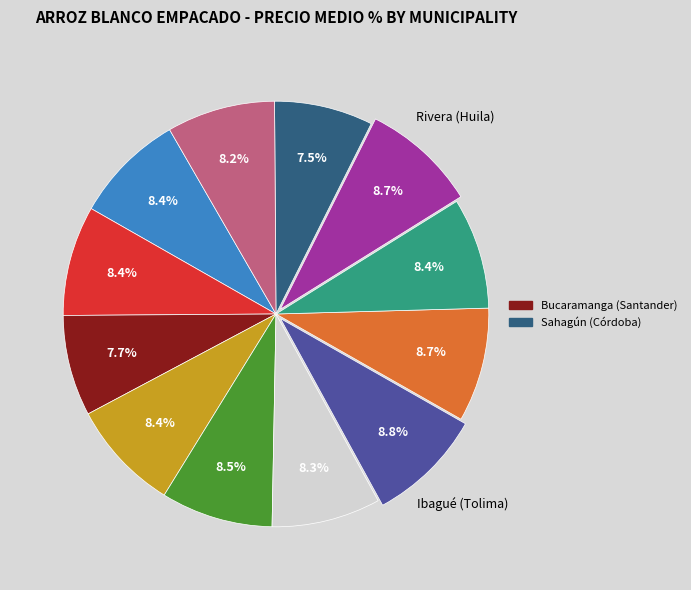

Is there any slice that represents more than half of the pie?

No